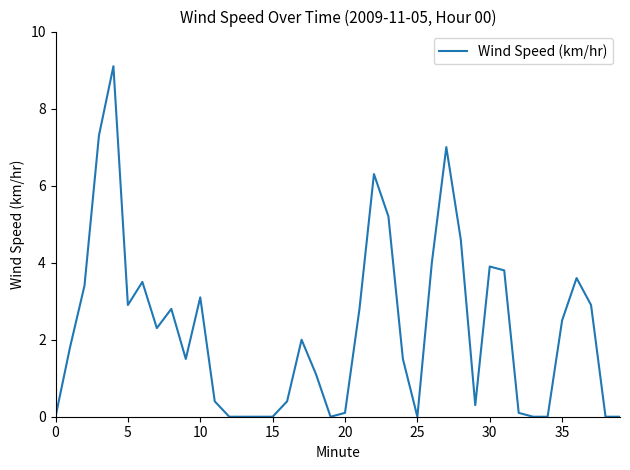

What is the difference between the maximum and minimum values?

9.1